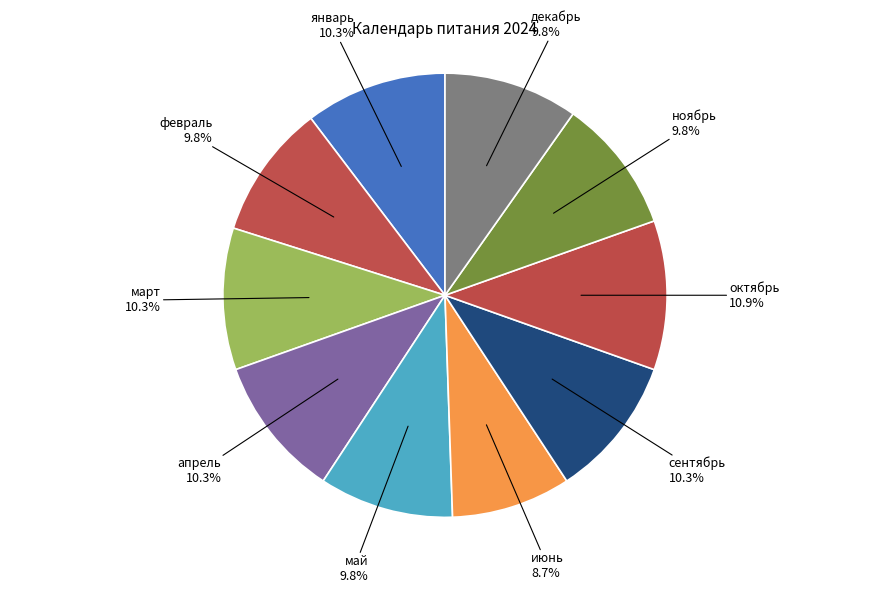

To the nearest percent, what is the difference between the largest and smallest slice percentages?

2%